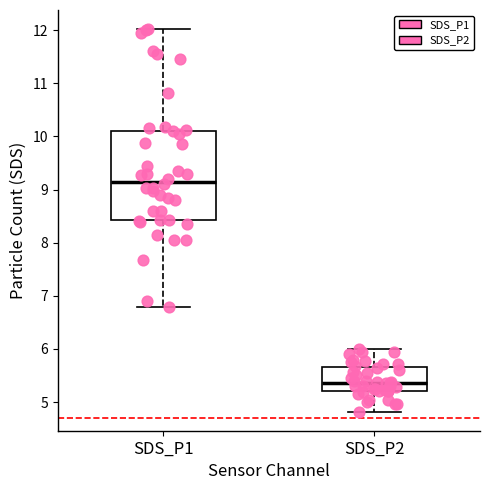

Comparing the boxes themselves (not the whiskers), which one is the tallest?

SDS_P1